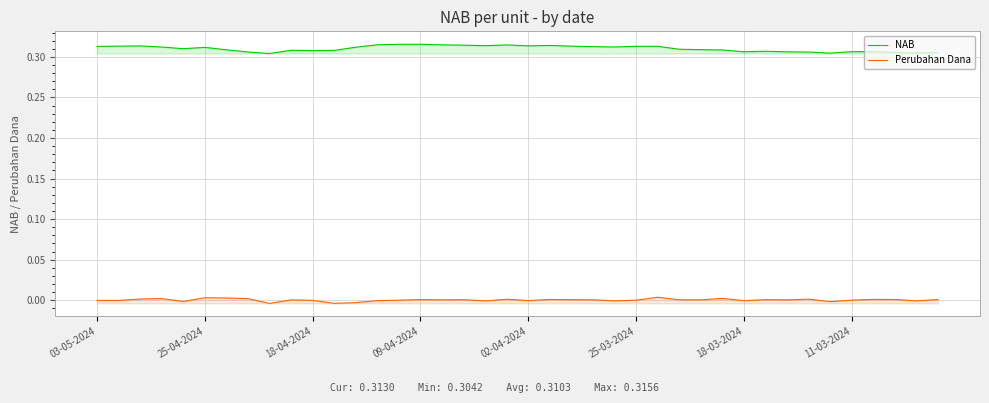

Reading left to right, transcribe all the data shown in this chart.

NAB: 0.3	0.3	0.3	0.3	0.3	0.3	0.3	0.3	0.3	0.3	0.3	0.3	0.3	0.3	0.3	0.3	0.3	0.3	0.3	0.3	0.3	0.3	0.3	0.3	0.3	0.3	0.3	0.3	0.3	0.3	0.3	0.3	0.3	0.3	0.3	0.3	0.3	0.3	0.3	0.3
Perubahan Dana: -0.0	-0.0	0.0	0.0	-0.0	0.0	0.0	0.0	-0.0	0.0	-0.0	-0.0	-0.0	-0.0	0.0	0.0	0.0	0.0	-0.0	0.0	-0.0	0.0	0.0	0.0	-0.0	0.0	0.0	0.0	0.0	0.0	-0.0	0.0	0.0	0.0	-0.0	0.0	0.0	0.0	-0.0	0.0